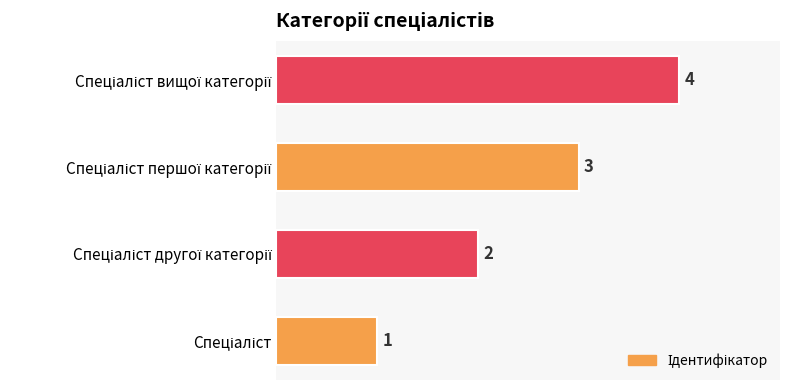

What is the difference between the maximum and minimum values?

3